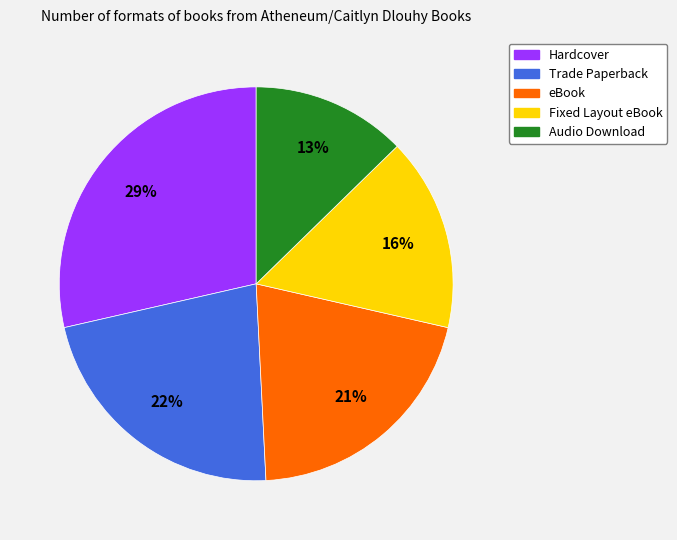

Count the number of slices in the pie.

5